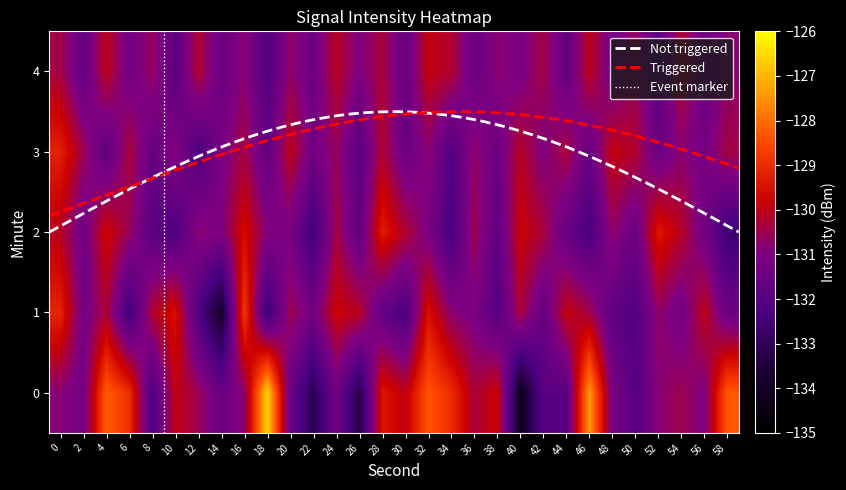

Reading left to right, extract all data points from this chart.

0: 0=-130.8	2=-131.3	4=-128.2	6=-129.0	8=-132.2	10=-129.9	12=-130.5	14=-131.5	16=-130.7	18=-126.5	20=-131.6	22=-133.1	24=-131.3	26=-133.2	28=-129.4	30=-130.0	32=-128.3	34=-129.0	36=-130.3	38=-129.8	40=-134.2	42=-131.9	44=-131.9	46=-127.4	48=-131.1	50=-132.0	52=-130.8	54=-130.5	56=-131.0	58=-128.2
1: 0=-129.1	2=-131.3	4=-130.3	6=-132.5	8=-130.2	10=-129.5	12=-132.1	14=-133.9	16=-128.8	18=-132.6	20=-130.5	22=-131.2	24=-129.8	26=-130.1	28=-131.7	30=-132.3	32=-129.5	34=-130.8	36=-131.1	38=-132.0	40=-130.3	42=-131.6	44=-129.9	46=-130.4	48=-131.8	50=-132.1	52=-130.7	54=-131.3	56=-130.0	58=-131.5
2: 0=-130.1	2=-131.4	4=-129.7	6=-130.6	8=-131.9	10=-132.2	12=-130.8	14=-131.0	16=-129.6	18=-130.9	20=-131.2	22=-132.5	24=-130.4	26=-131.7	28=-129.3	30=-130.2	32=-131.1	34=-132.4	36=-130.5	38=-131.8	40=-129.8	42=-130.3	44=-131.6	46=-132.3	48=-130.7	50=-131.5	52=-129.4	54=-130.1	56=-131.3	58=-132.6
3: 0=-129.2	2=-130.5	4=-131.8	6=-130.3	8=-131.6	10=-130.9	12=-132.2	14=-131.1	16=-130.4	18=-131.7	20=-130.0	22=-131.3	24=-130.6	26=-131.9	28=-130.2	30=-131.5	32=-130.8	34=-132.1	36=-130.7	38=-131.4	40=-130.1	42=-131.0	44=-130.3	46=-131.6	48=-129.9	50=-130.2	52=-131.5	54=-130.8	56=-131.2	58=-130.4
4: 0=-130.4	2=-131.7	4=-130.0	6=-131.3	8=-130.6	10=-131.9	12=-130.2	14=-131.5	16=-130.8	18=-132.1	20=-130.7	22=-131.4	24=-130.1	26=-131.0	28=-130.3	30=-131.6	32=-129.9	34=-130.2	36=-131.5	38=-130.8	40=-131.1	42=-130.4	44=-131.7	46=-130.0	48=-131.3	50=-130.6	52=-131.9	54=-130.2	56=-131.5	58=-130.8